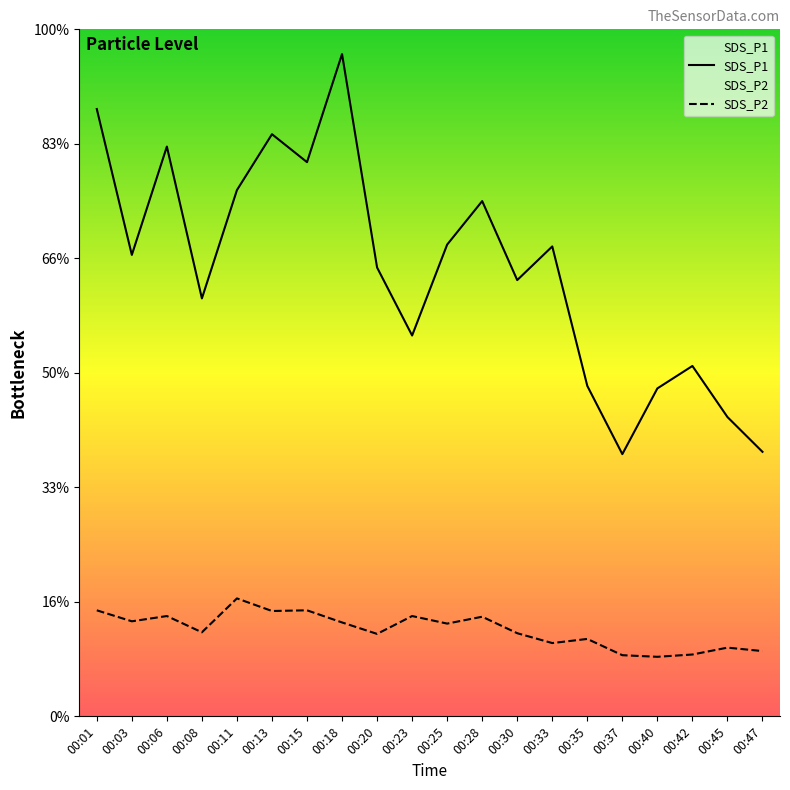

Which series has the widest spread of values?

SDS_P1